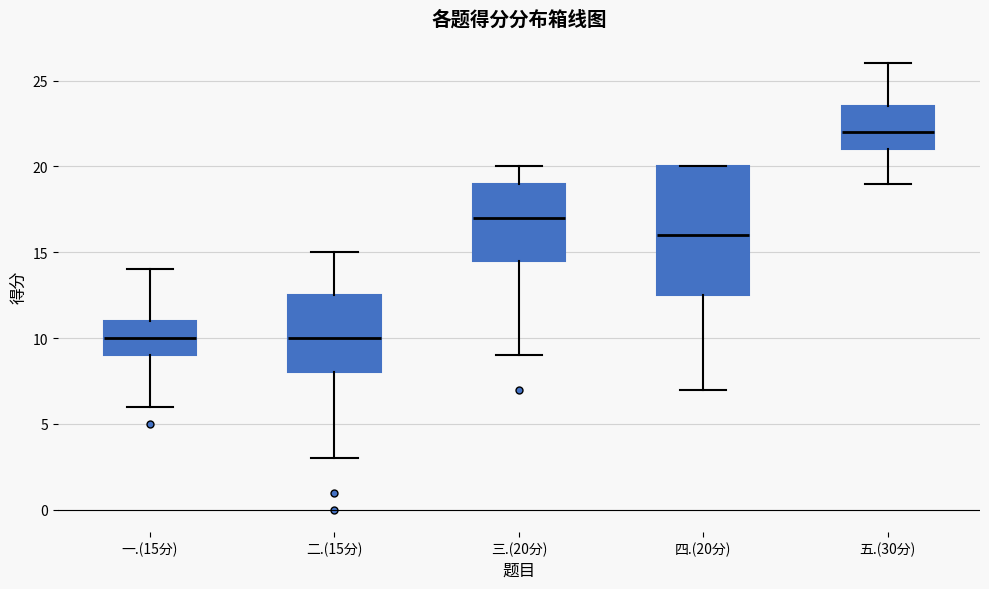

Which box is the tallest, from its lower edge to its upper edge?

四.(20分)